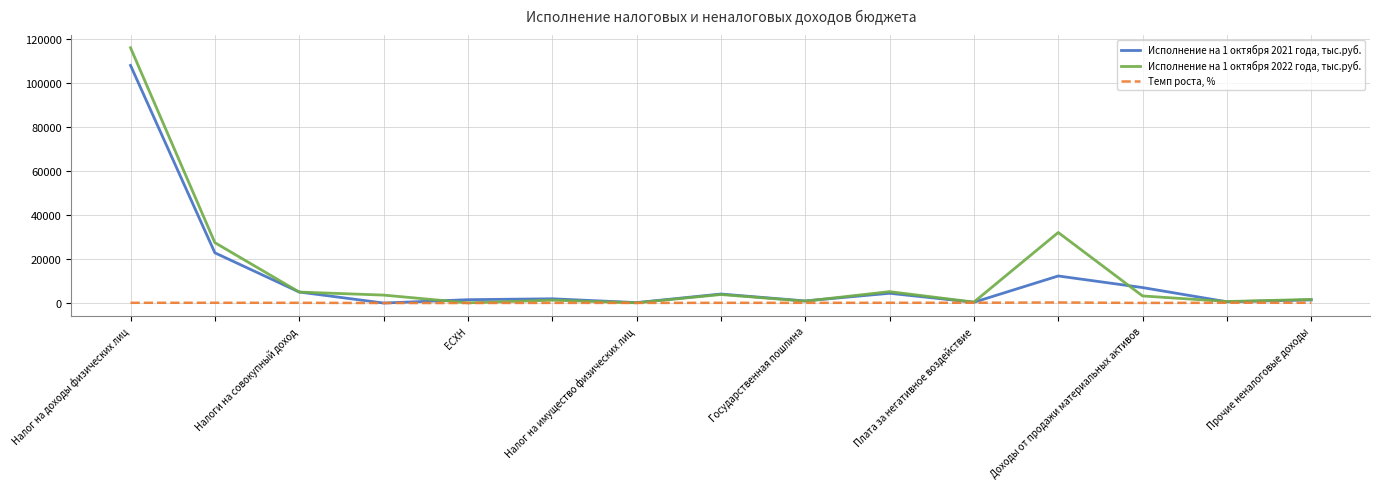

Which series has the largest total across all categories?

Исполнение на 1 октября 2022 года, тыс.руб.